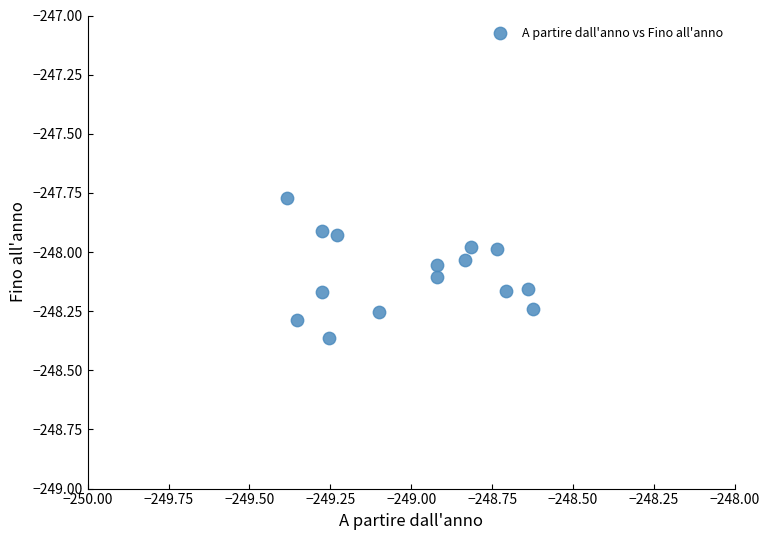

What is the range of X values (max minus min)?

0.8